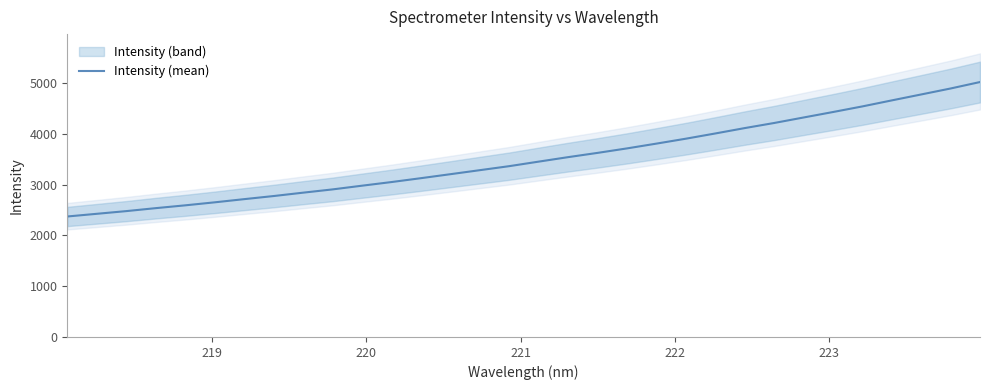

Reading left to right, list all the values displayed in this chart.

2373.3	2426.2	2479.2	2537.7	2592.9	2652.2	2714.9	2776.1	2842.5	2906.8	2979.9	3051.6	3127.8	3206.4	3285.6	3364.8	3454.1	3542.4	3626.3	3714.6	3808.9	3905.8	4008.6	4114.7	4215.1	4323.4	4431.1	4541.8	4660.4	4777.3	4894.9	5021.9